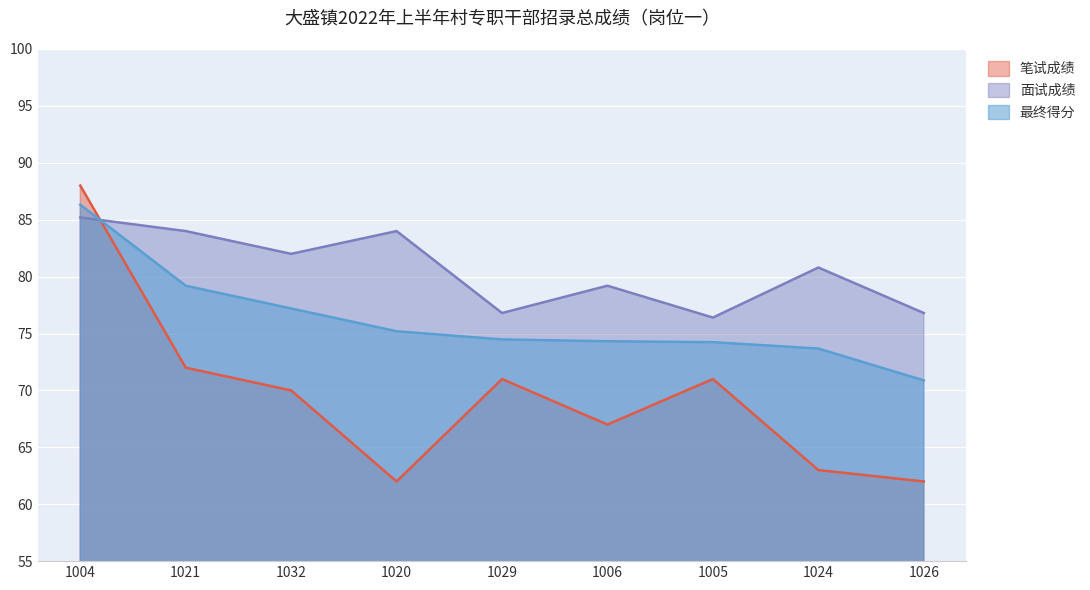

How many lines are shown in the chart?

3